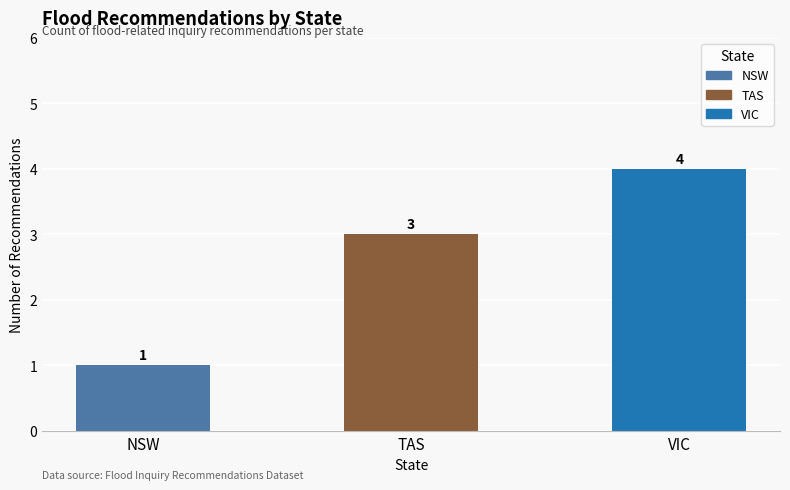

How many distinct data groups are displayed?

1